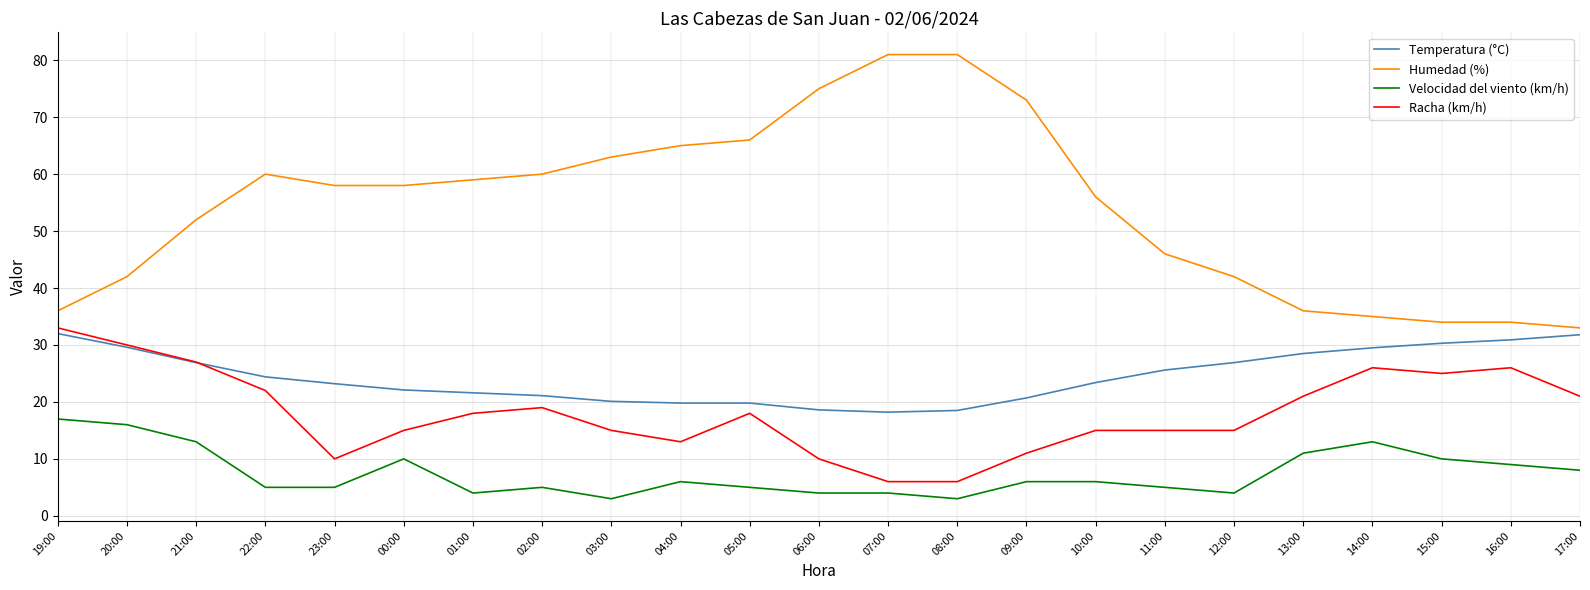

The Velocidad del viento (km/h) series shows 5.2 at 15:00. True or false?

False